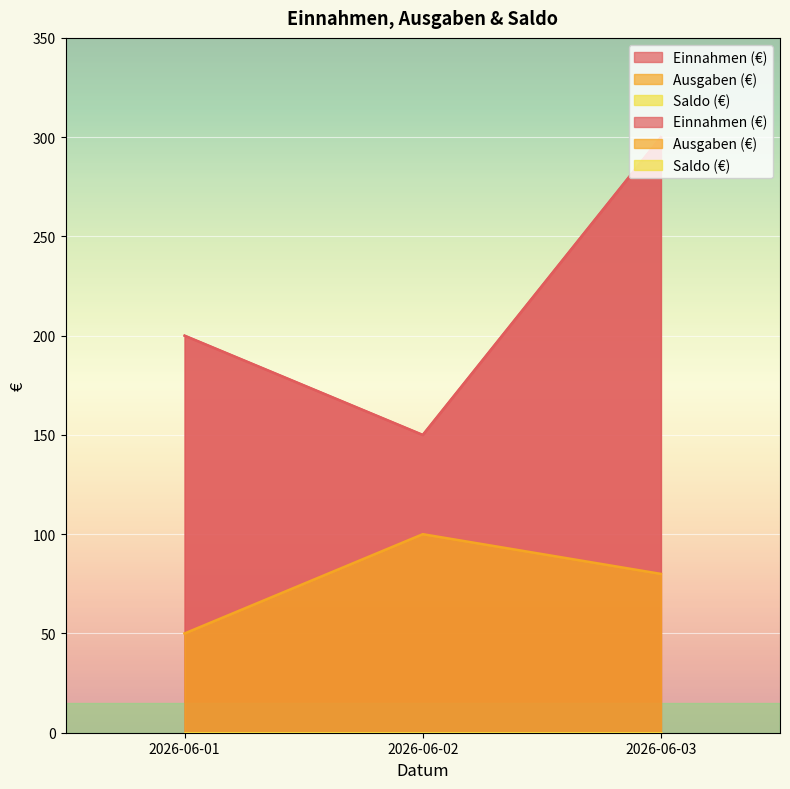

Reading right to left, list all the values displayed in this chart.

Einnahmen (€): 300	150	200
Ausgaben (€): 80	100	50